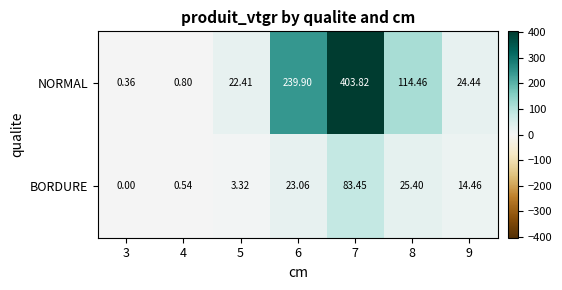

At how many categories does at least one series exceed 342?

1